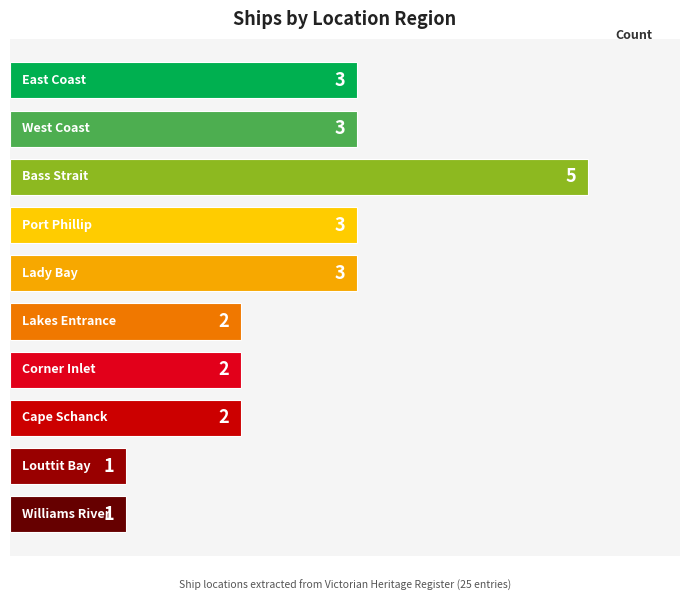

What is the difference between the maximum and minimum values?

4